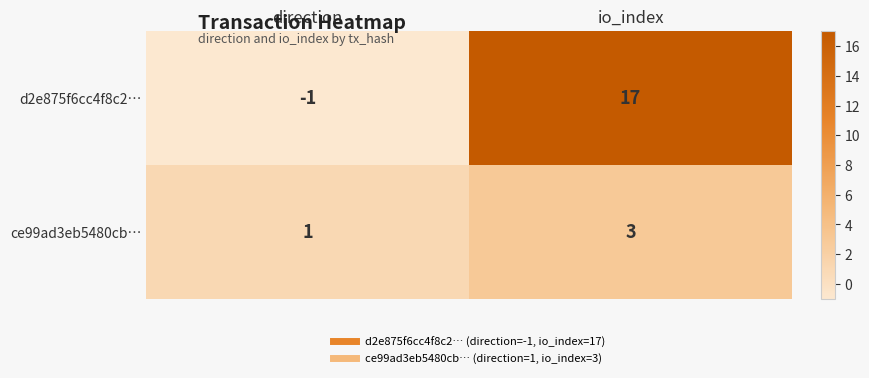

True or false: ce99ad3eb5480cb… has a value of 2 at direction.

False